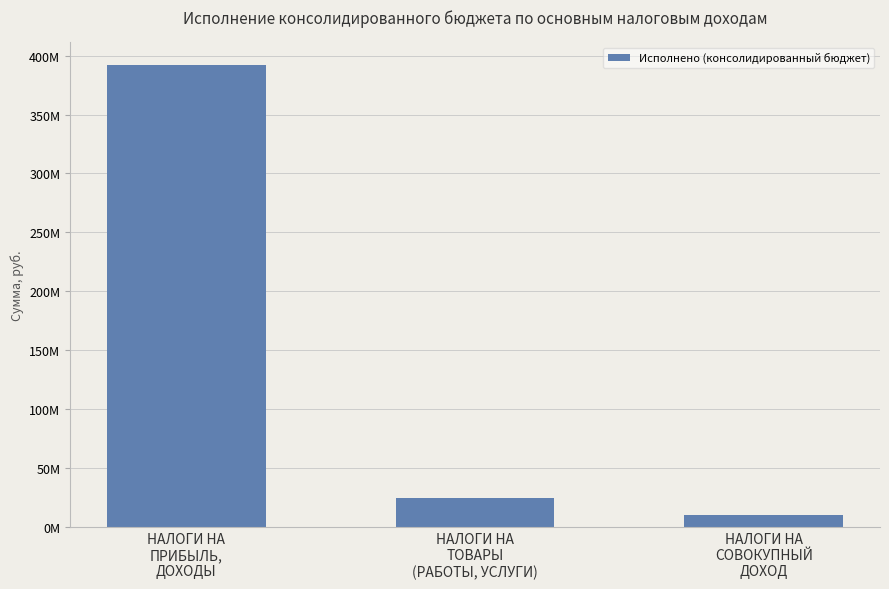

Are the bars horizontal?

No